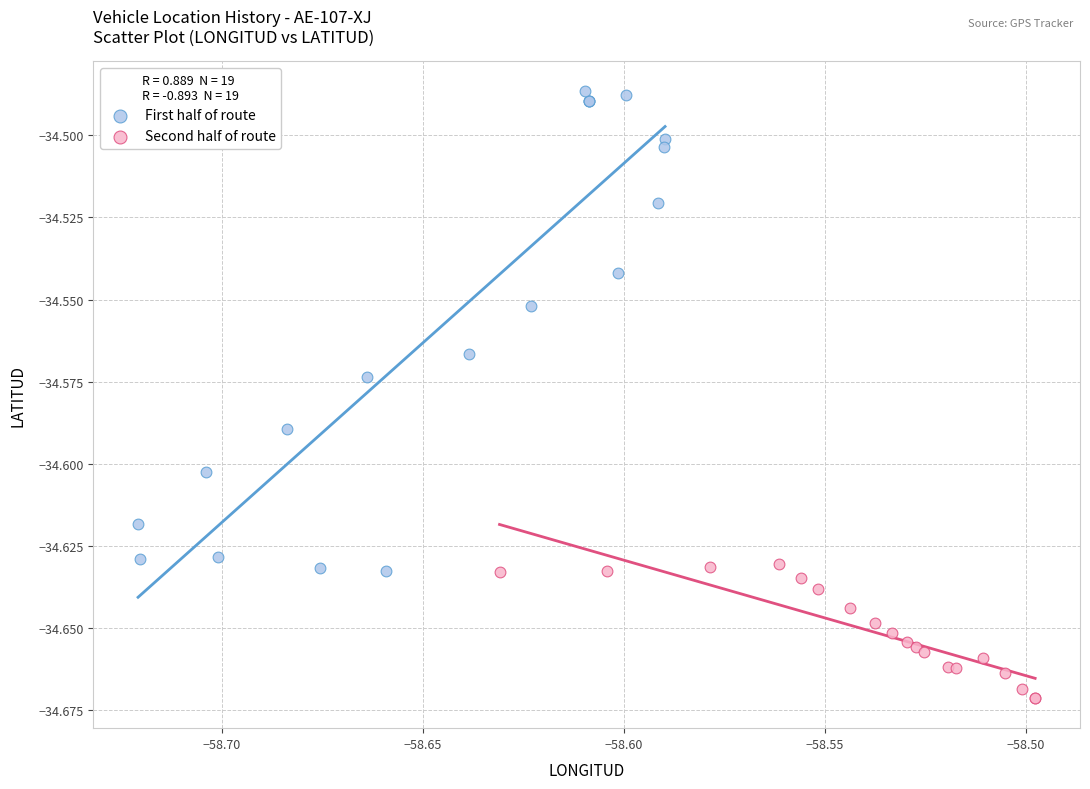

Which series contains the lowest Y value?

Second half of route